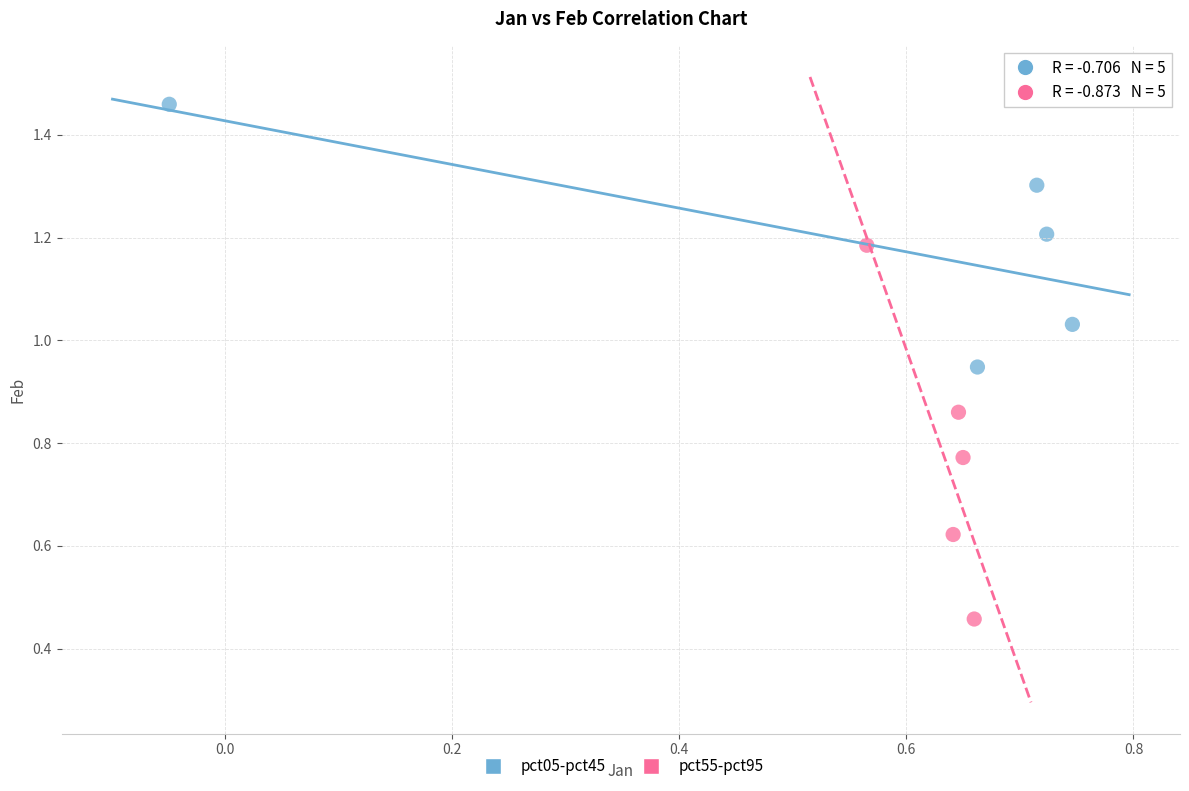

Which series has the widest spread of Y values?

pct55-pct95